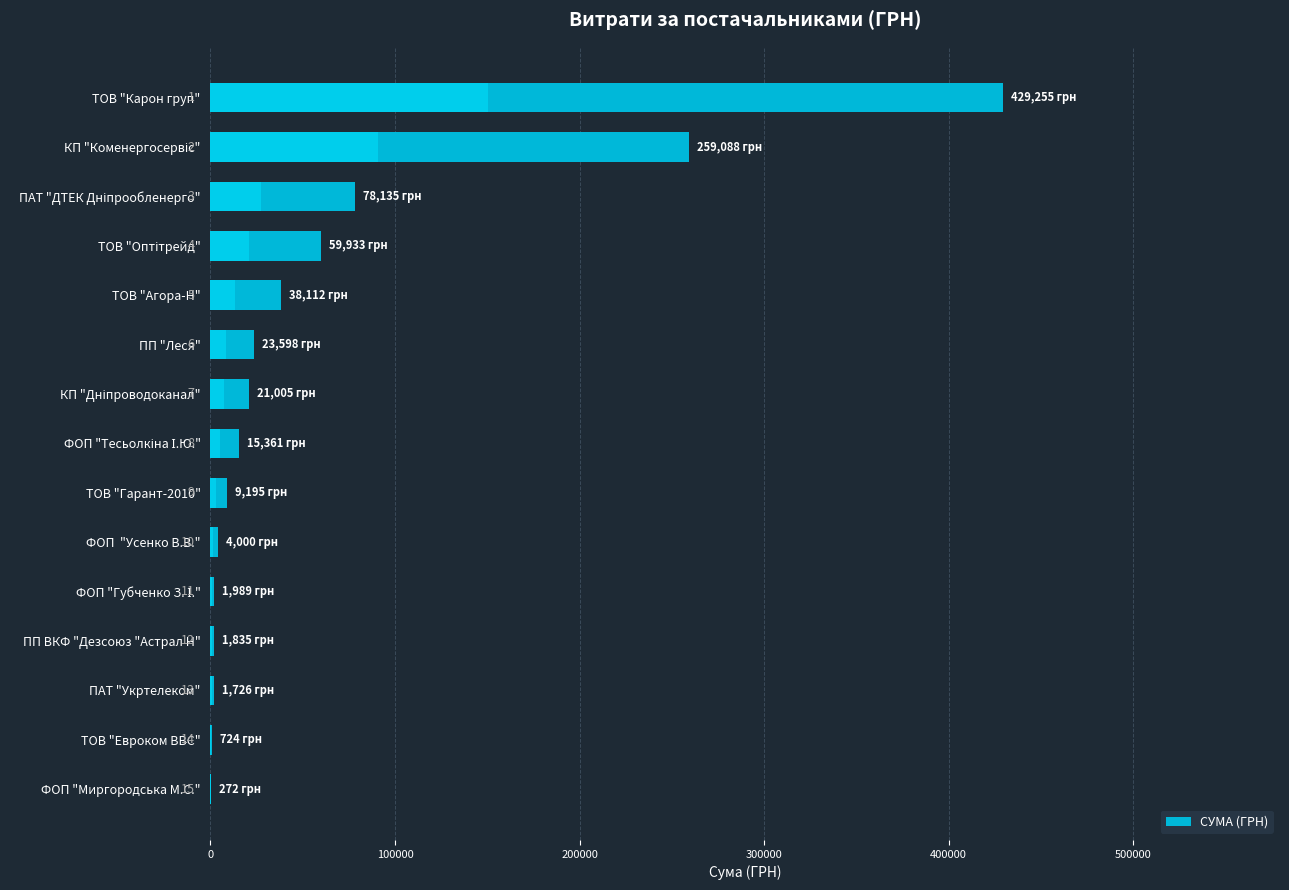

True or false: the data shows 4413.4 at ФОП "Тесьолкіна І.Ю.".

False